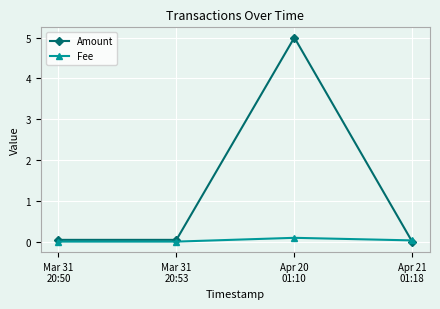

What is the maximum value for Amount?

5.0